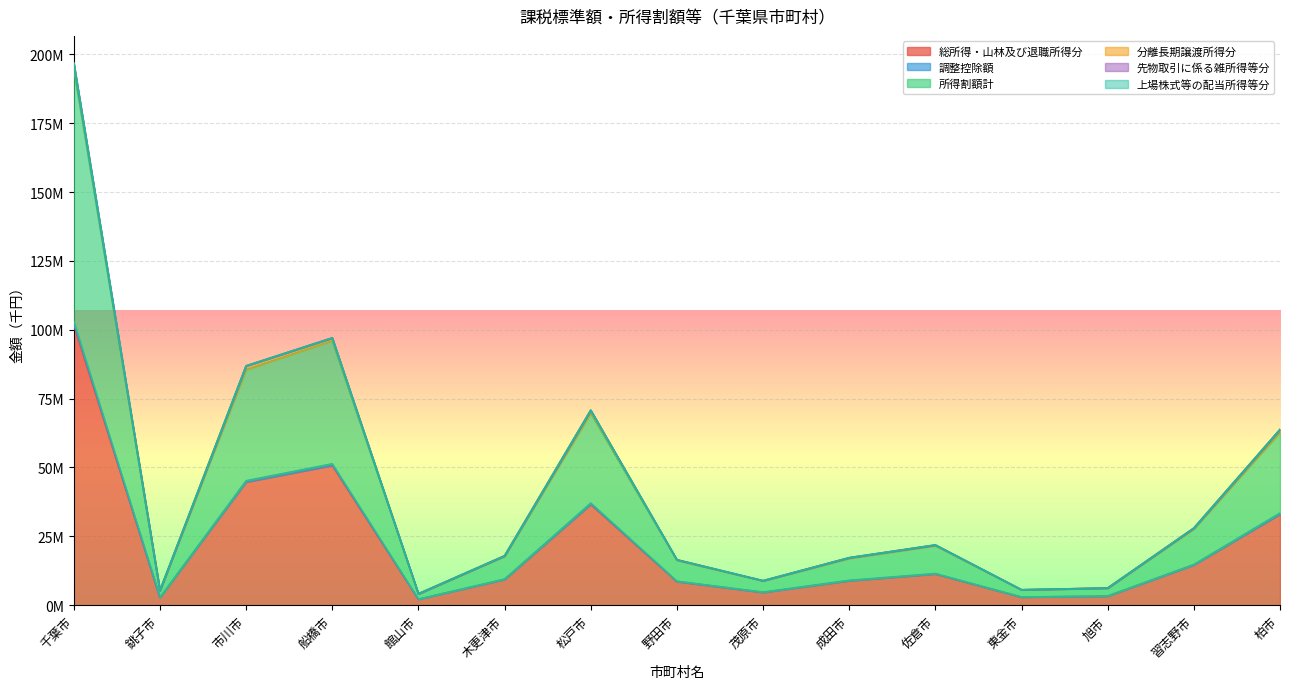

What position from the right is 旭市?

3